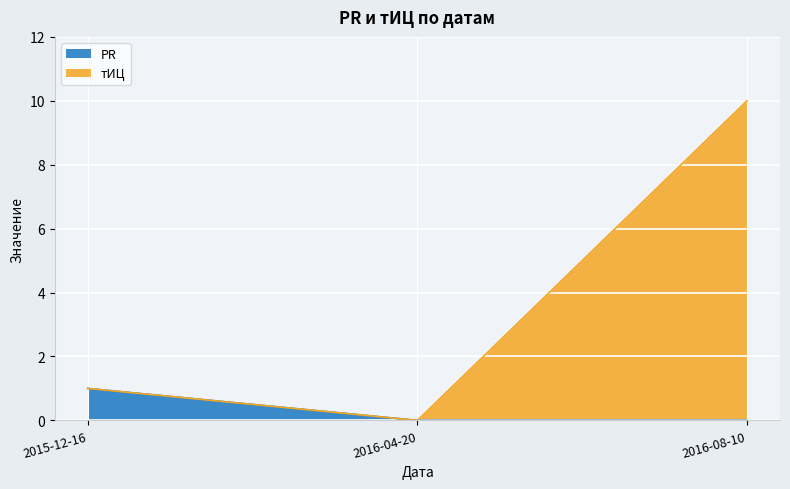

List the series in order of their overall mean, lowest first.

PR, тИЦ